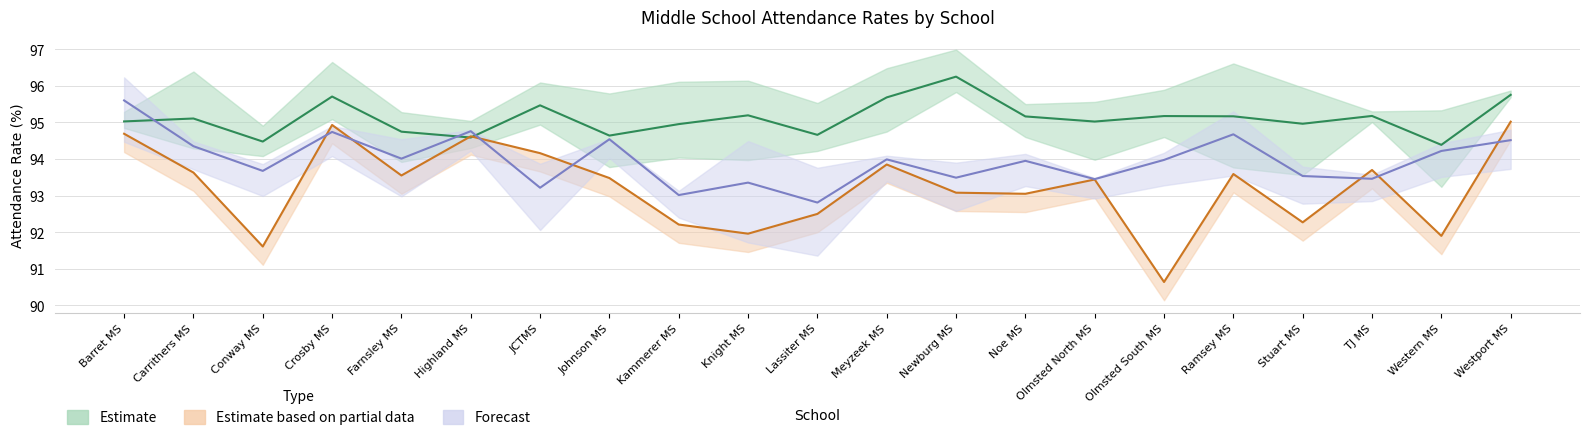

Is it true that 2023-2024 equals 156.5 at Stuart MS?

False